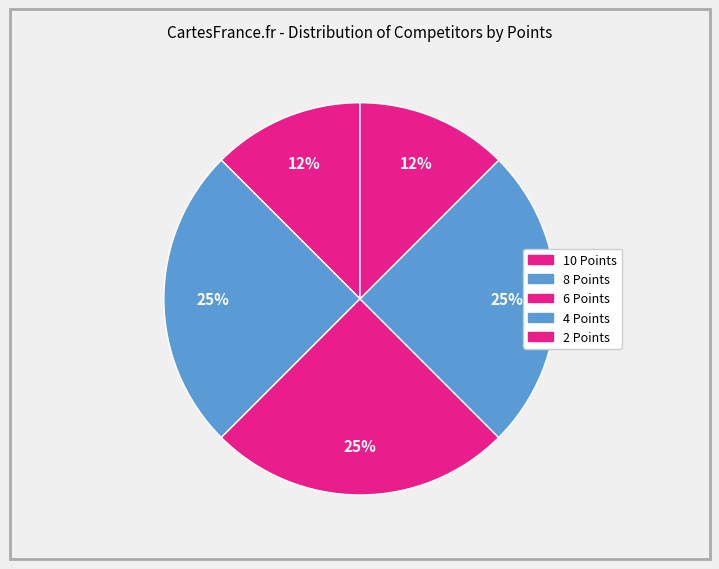

What portion of the pie excludes 2 Points?

87.5%